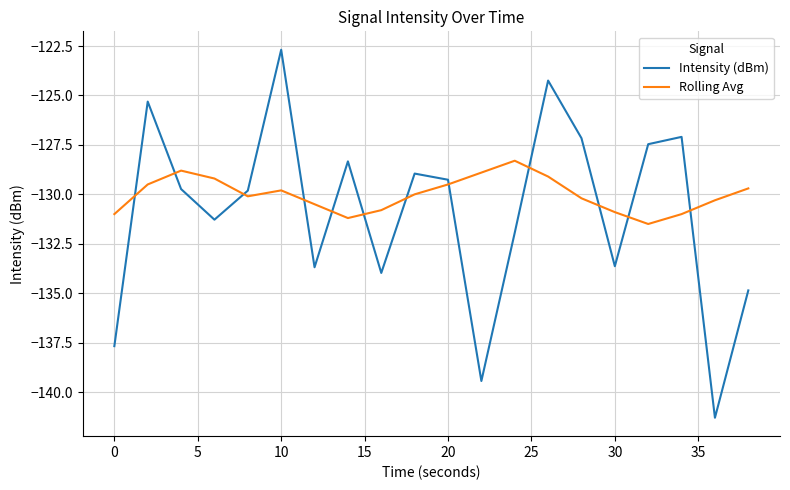

Which series has the largest total across all categories?

Rolling Avg